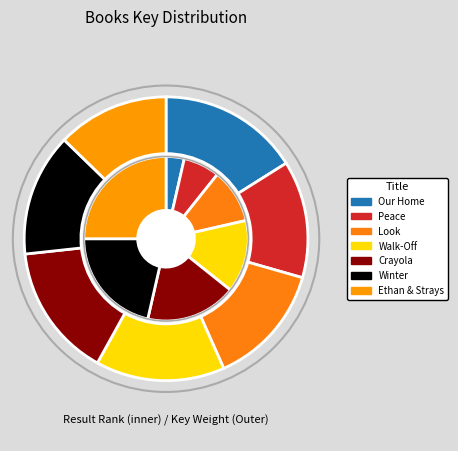

The Walk-Off slice represents 15% of the pie. True or false?

True